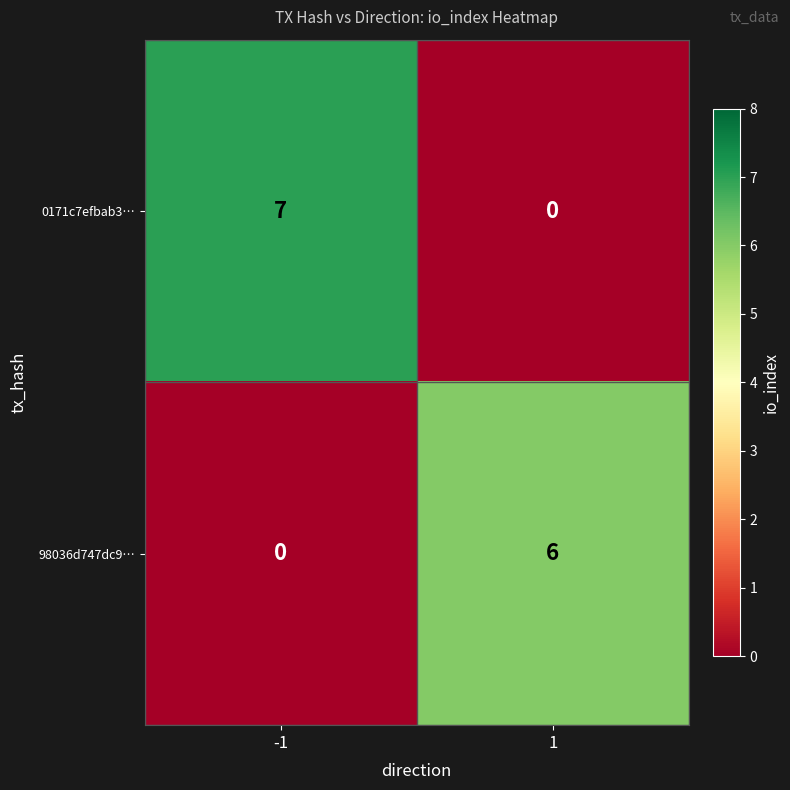

True or false: 0171c7efbab3… has a value of 7 at -1.

True